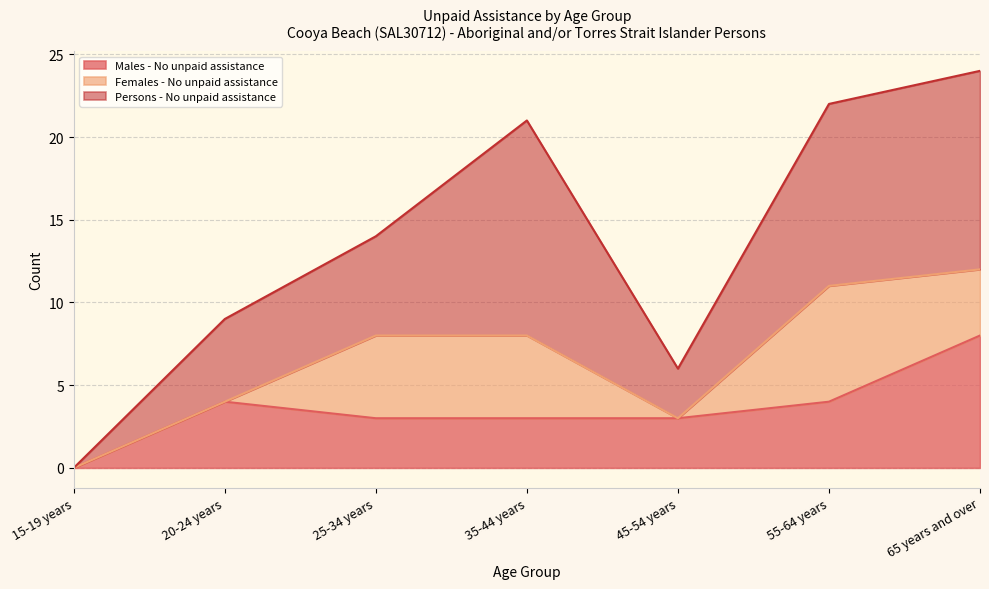

Is it true that Females - No unpaid assistance equals 0 at 15-19 years?

True